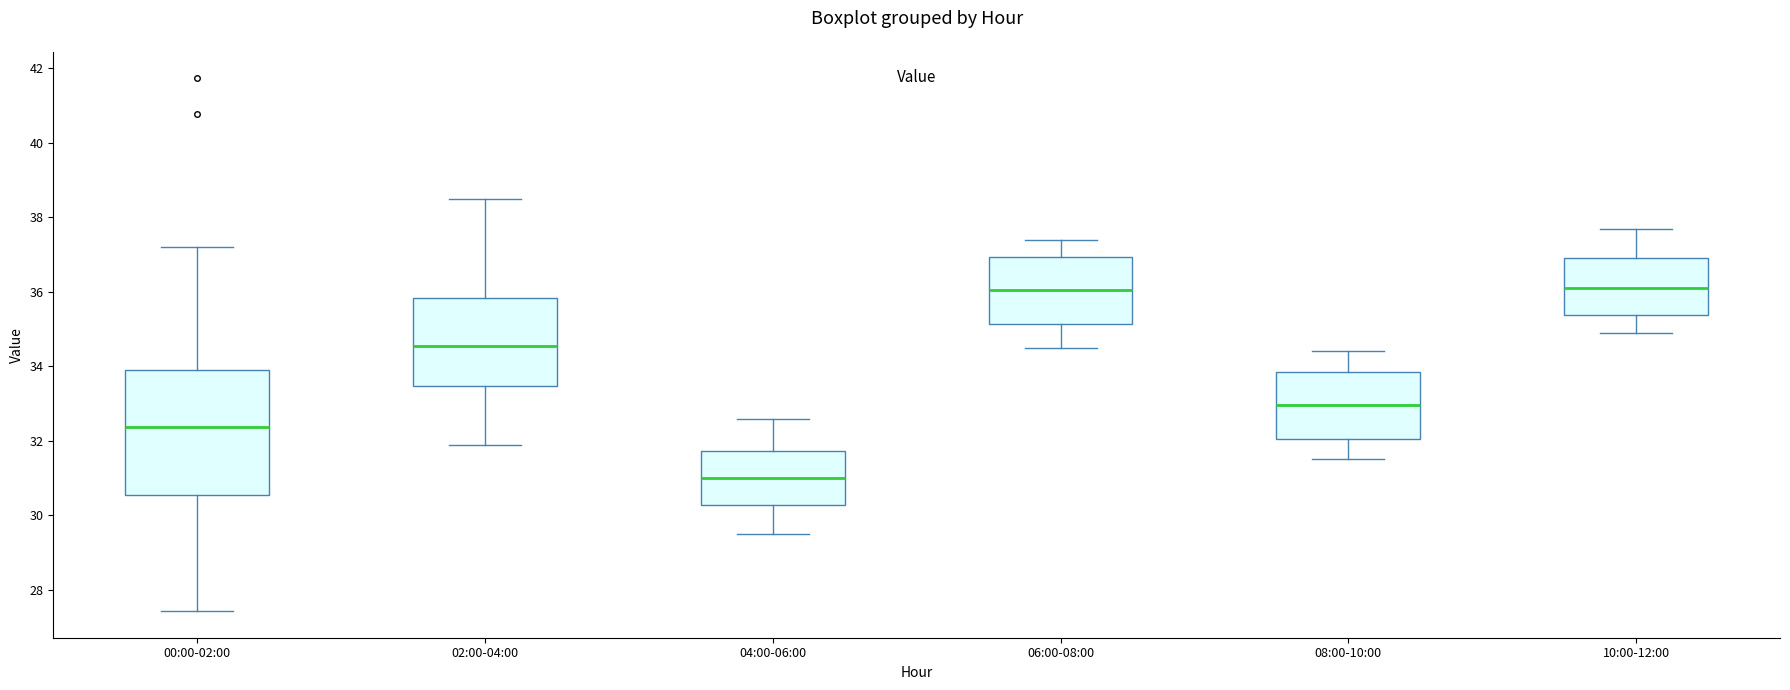

Which box is the tallest, from its lower edge to its upper edge?

00:00-02:00